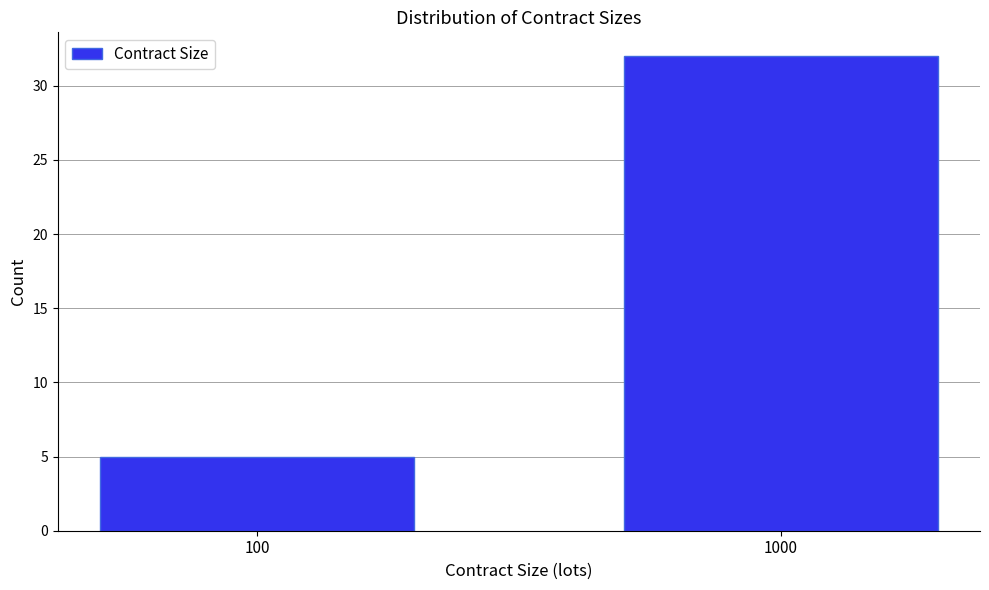

Reading left to right, transcribe all the data shown in this chart.

100=5	1000=32